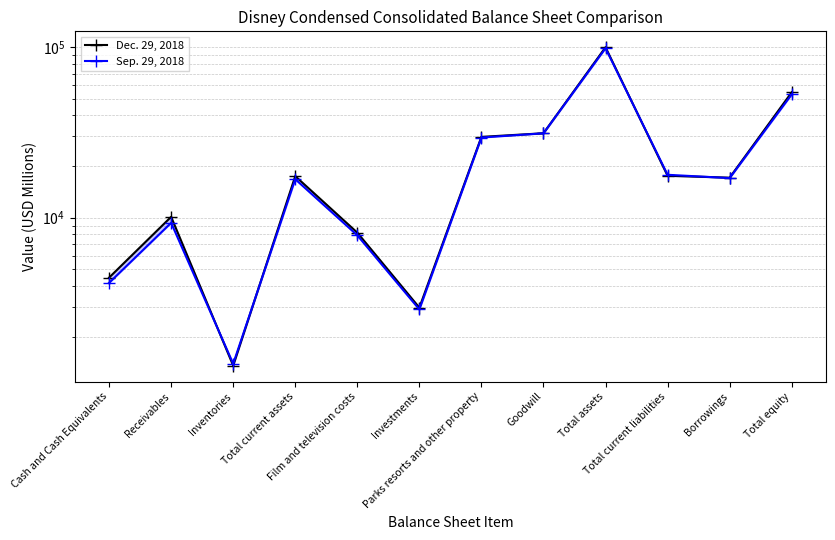

In Dec. 29, 2018, how many points are higher than both neighbors (excluding endpoints)?

3